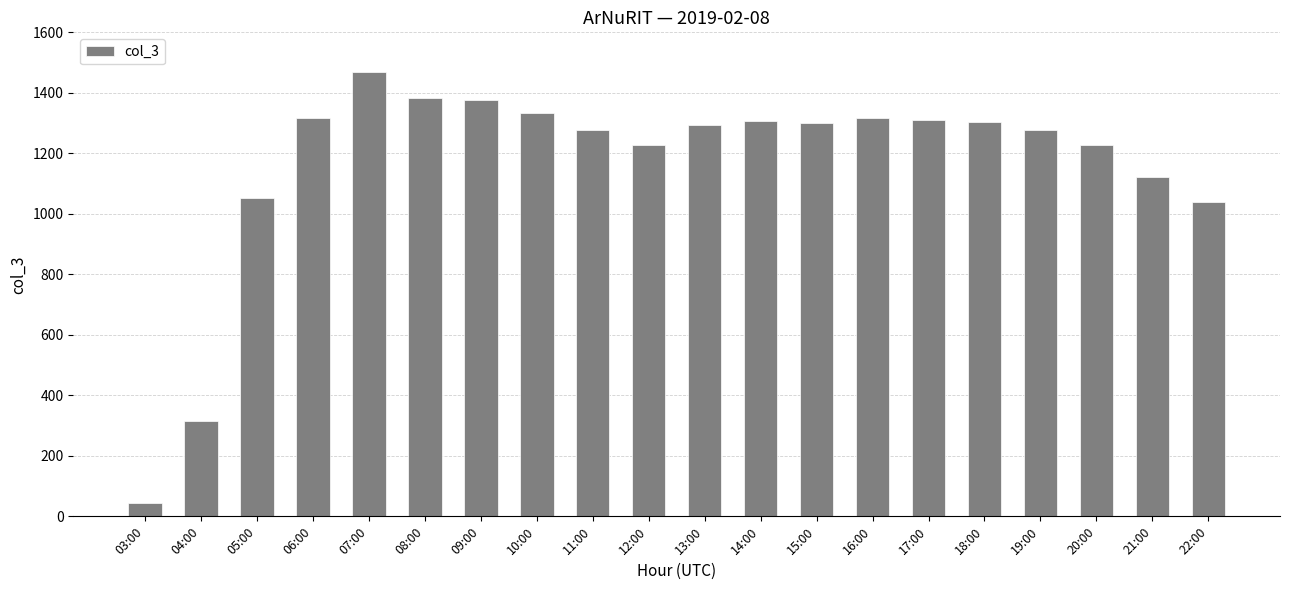

What is the difference between the maximum and second lowest values?

1153